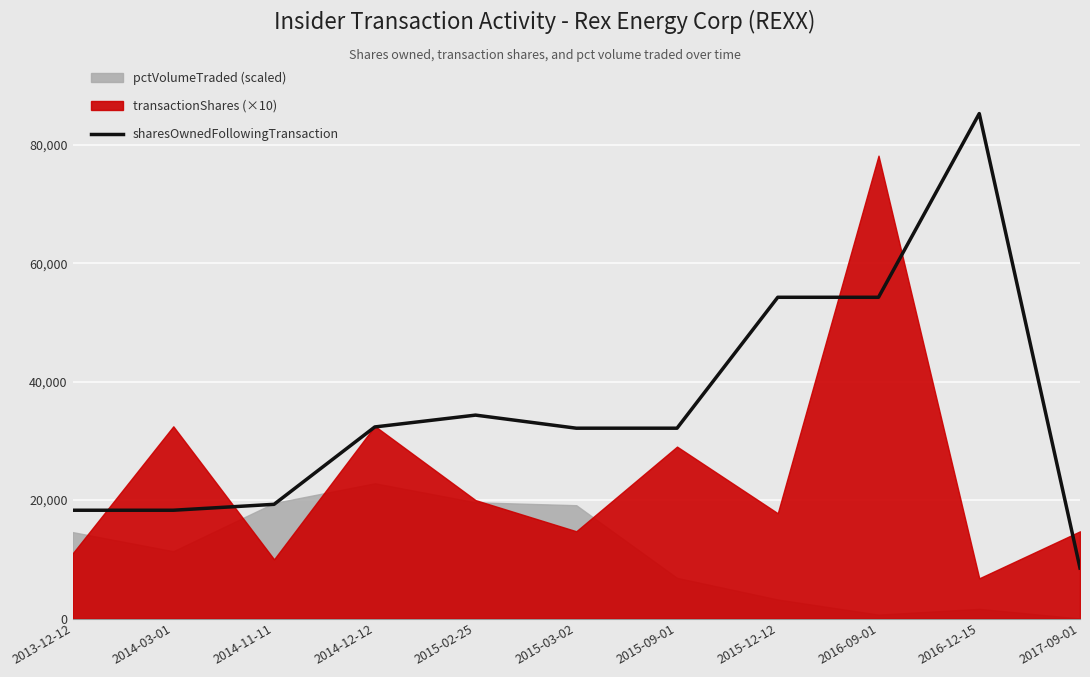

What is the difference between the maximum and minimum values?

76779